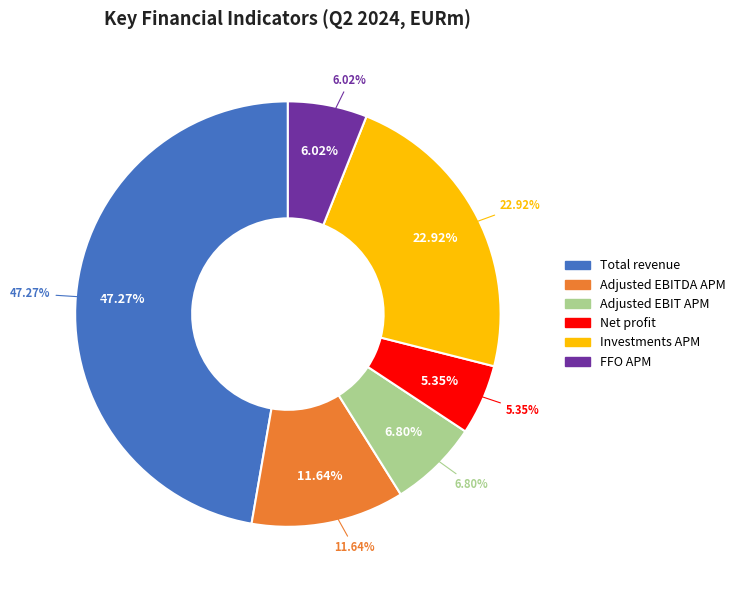

True or false: Adjusted EBITDA APM accounts for 12% of the total.

True